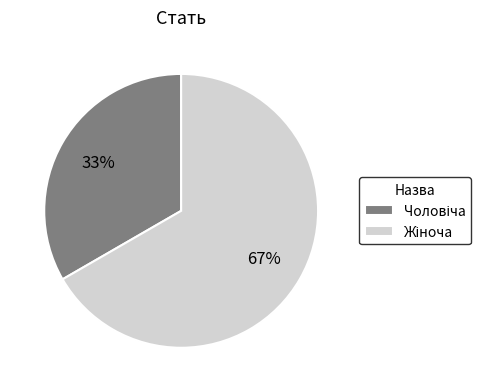

Is there a majority slice in this chart?

Yes